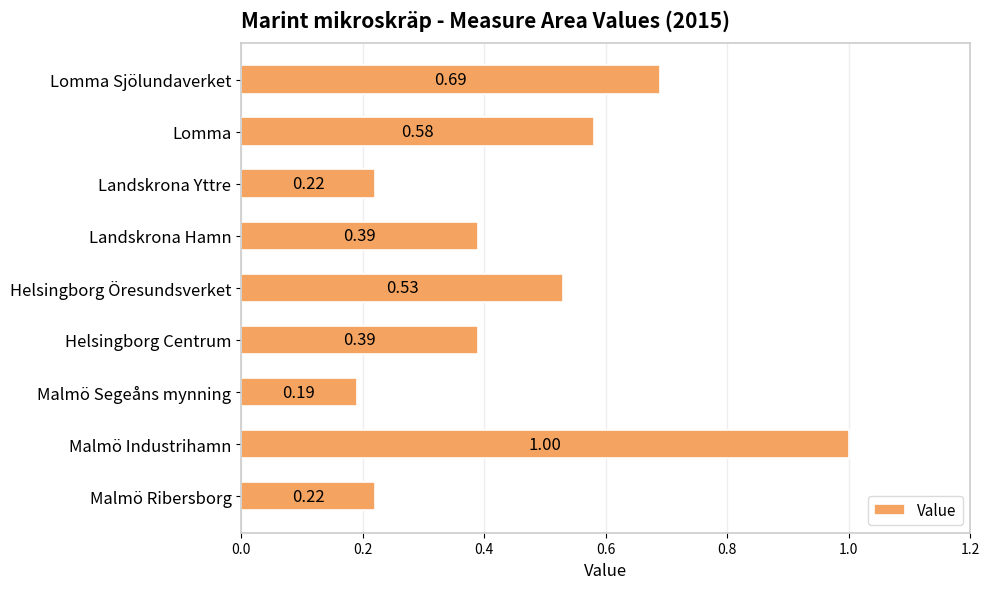

Where is the data nearest to the value 0?

Malmö Segeåns mynning